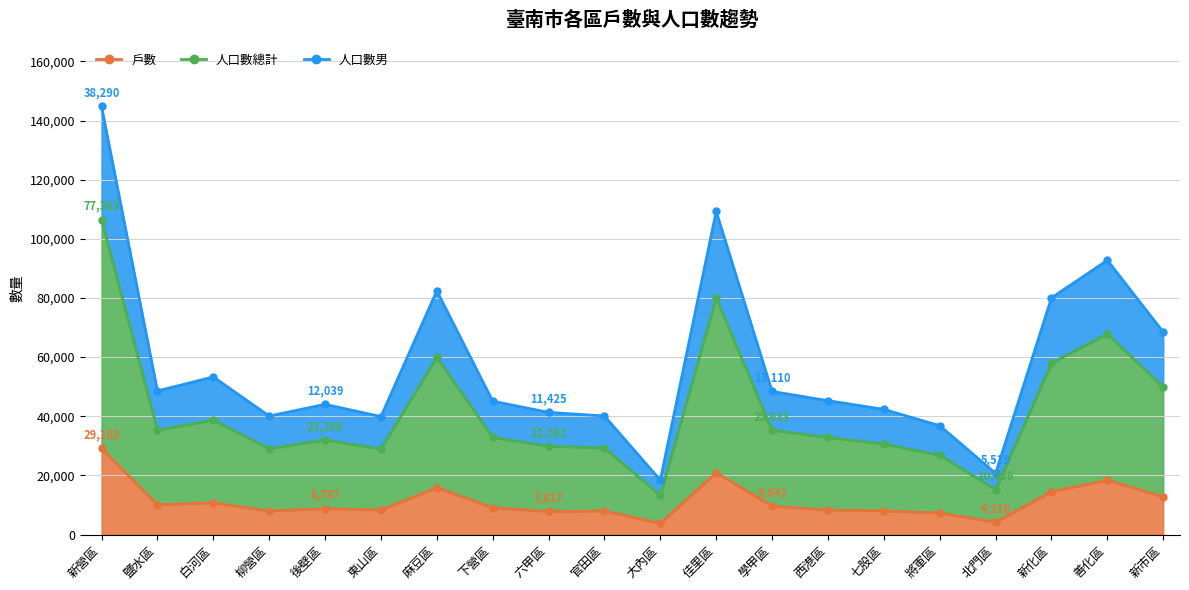

What are all the series names shown in the legend?

戶數, 人口數總計, 人口數男